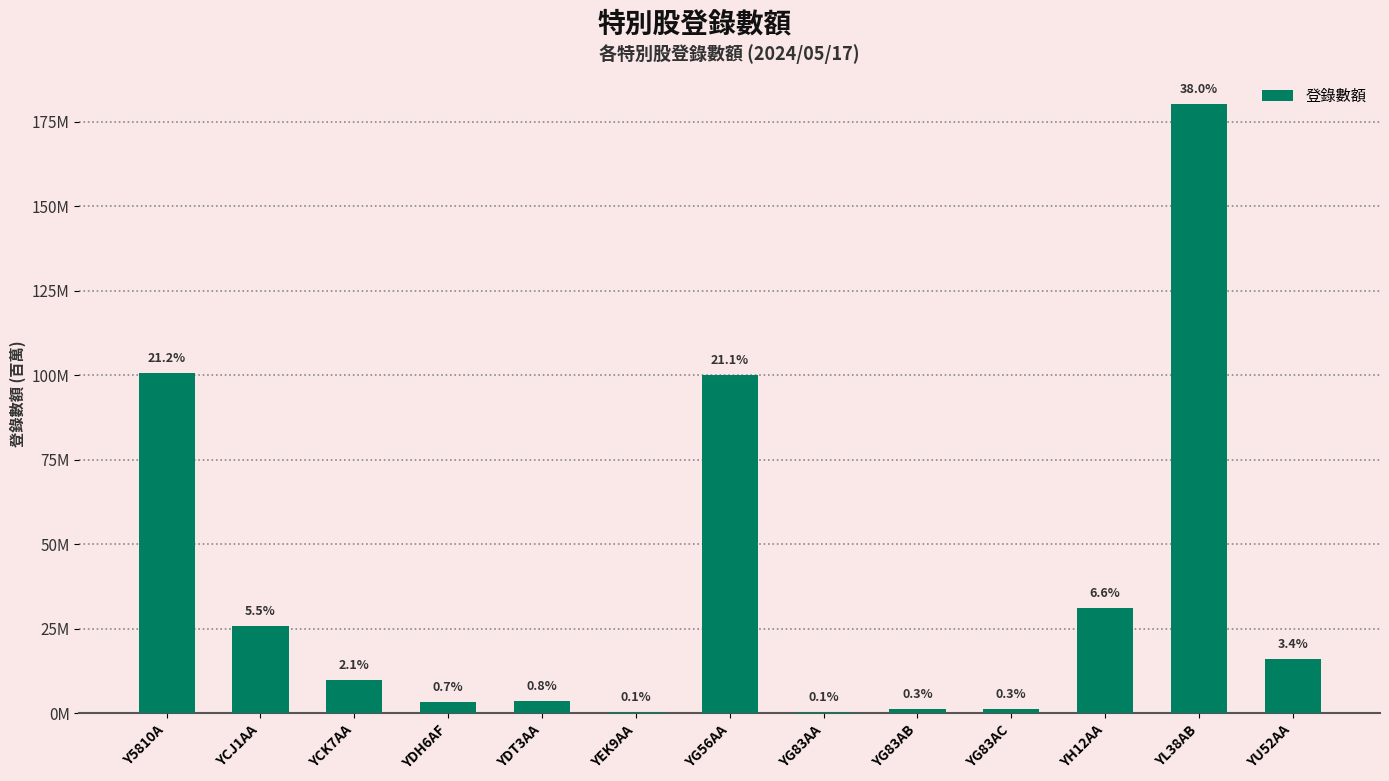

Are the bars horizontal?

No